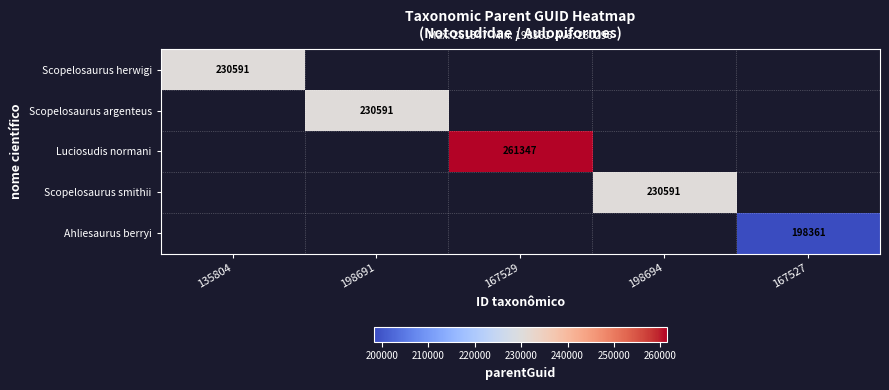

The value of Scopelosaurus herwigi at 135804 is 230591. True or false?

True